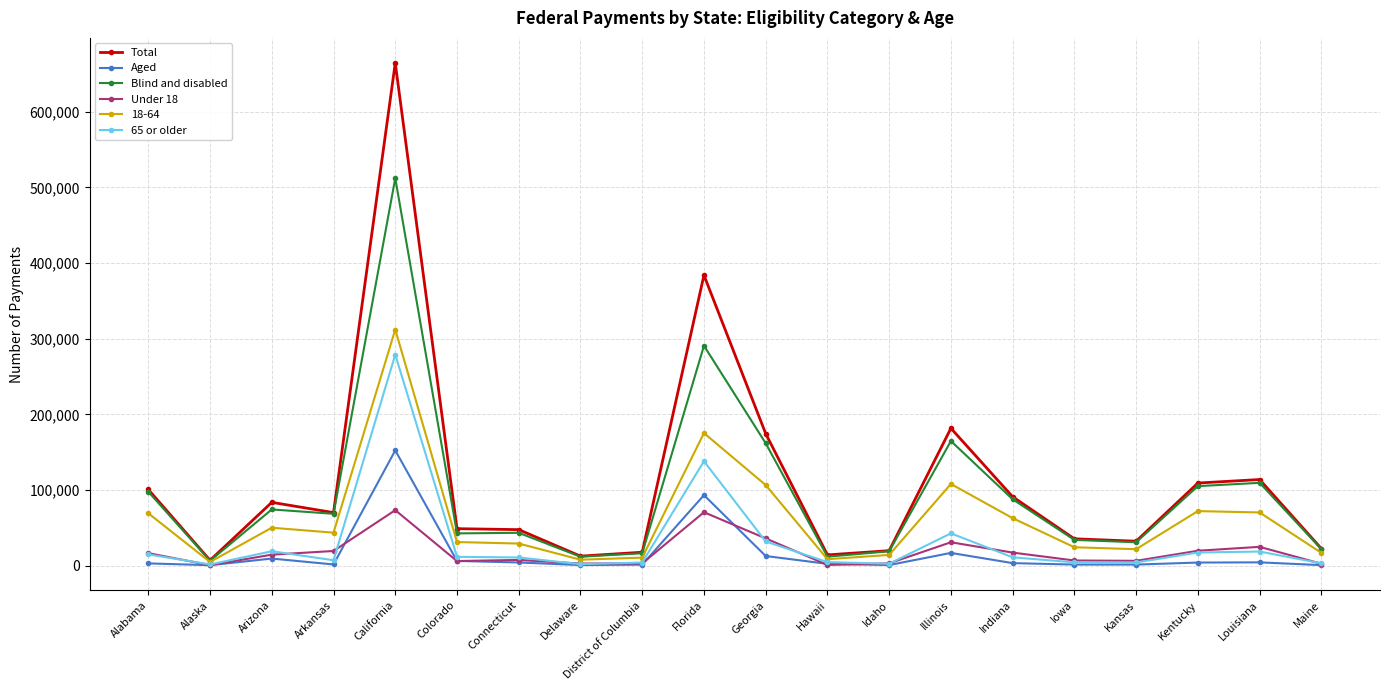

What is the difference between the maximum and minimum values in the Blind and disabled series?

505700